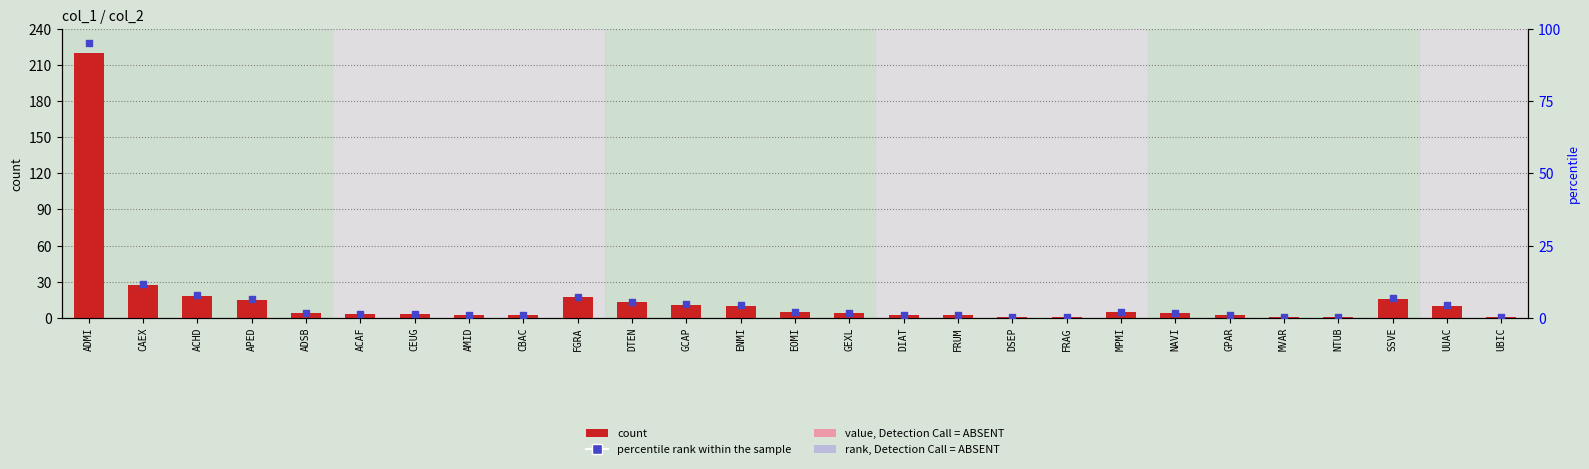

At how many categories does at least one series exceed 170?

1